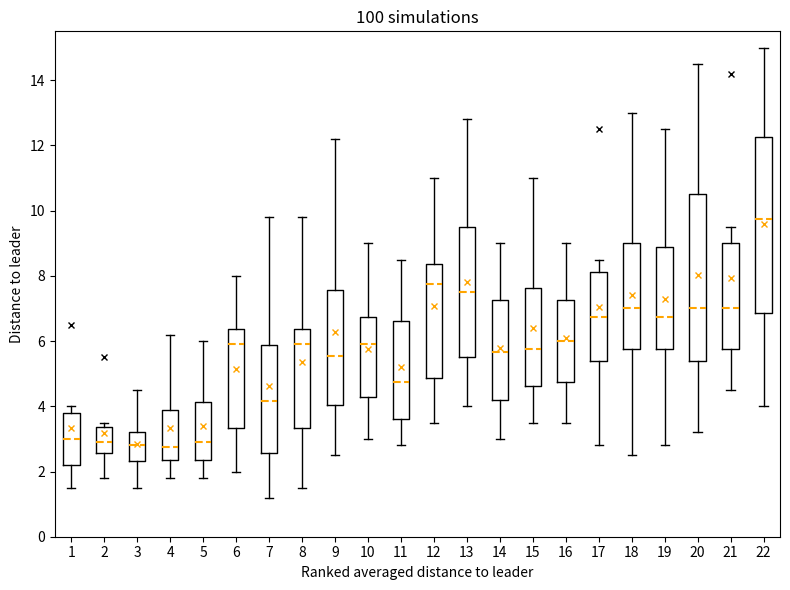

Where does the lower whisker of the box at x = 11 end on the y-axis? The values are not printed on the chart, so give them approximately, as read against the axis.

2.8